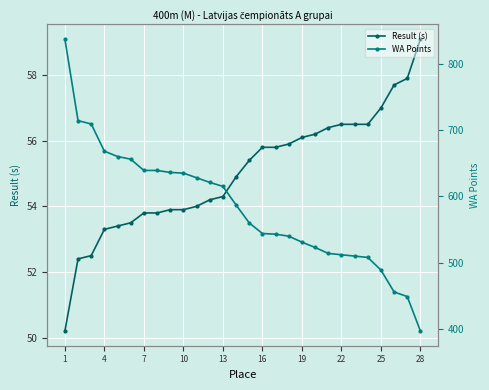

The Result (s) series shows 100.4 at 22. True or false?

False